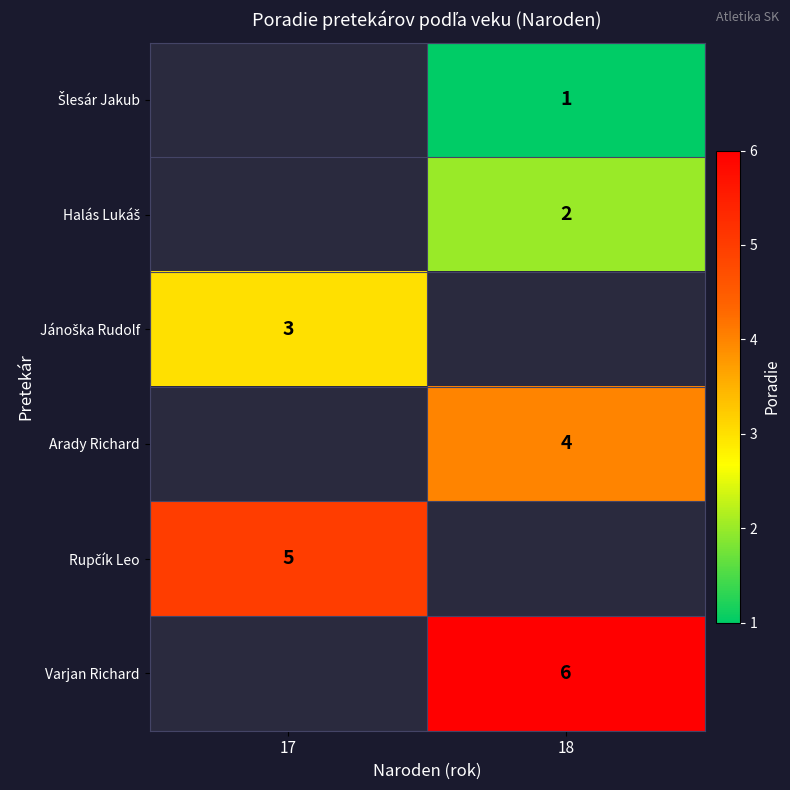

Which label corresponds to the smallest value in the chart?

18